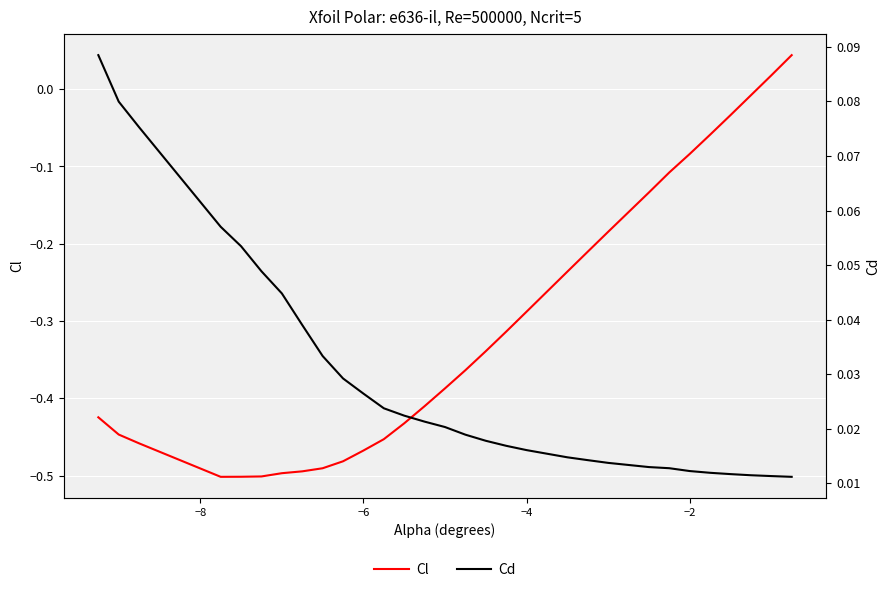

Is this an area chart (filled region under the line)?

No